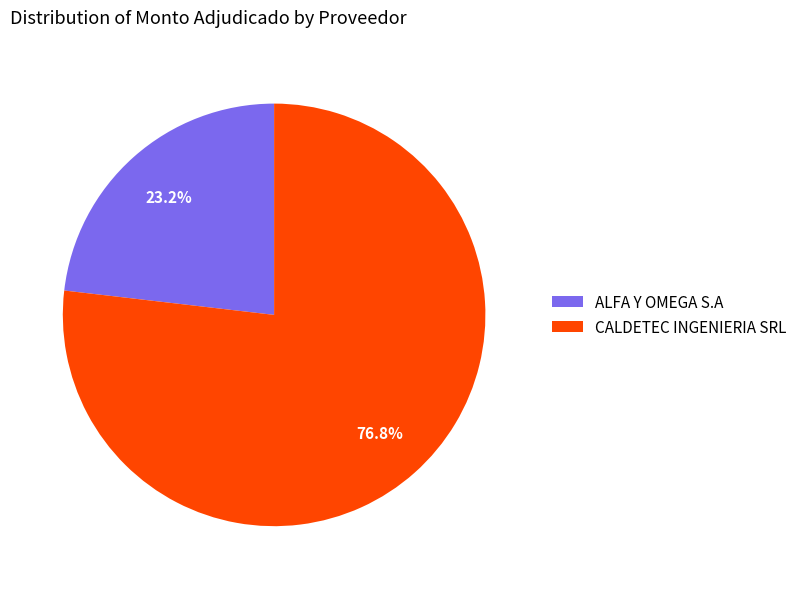

Rank the categories by value from lowest to highest.

ALFA Y OMEGA S.A, CALDETEC INGENIERIA SRL